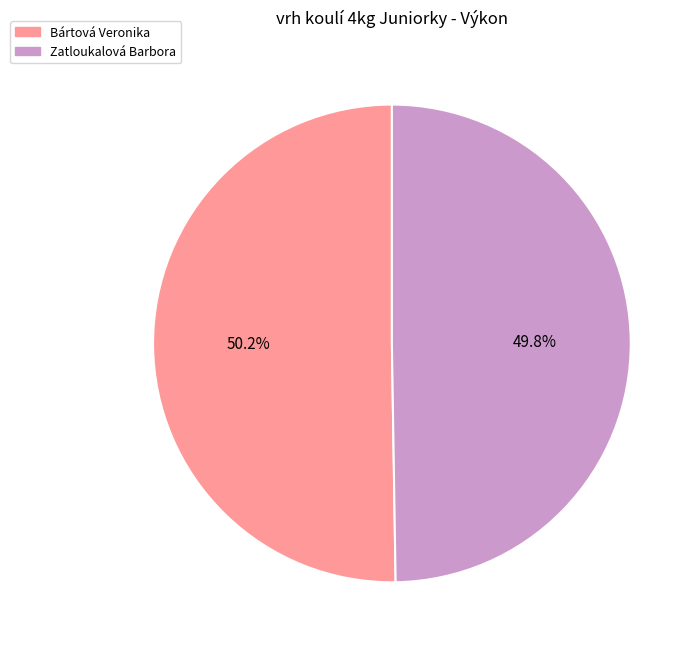

To the nearest percent, what percentage of the pie is Zatloukalová Barbora?

50%